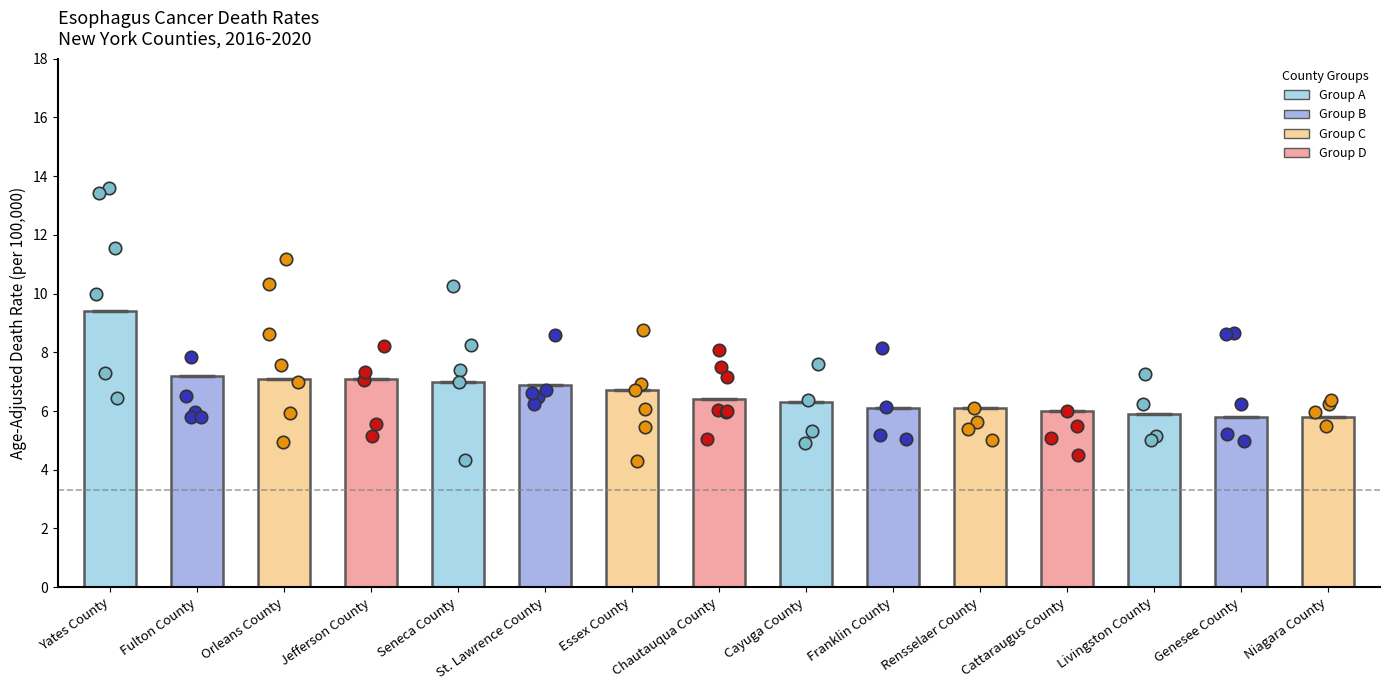

What is the change in value from Franklin County to Niagara County?

-0.3